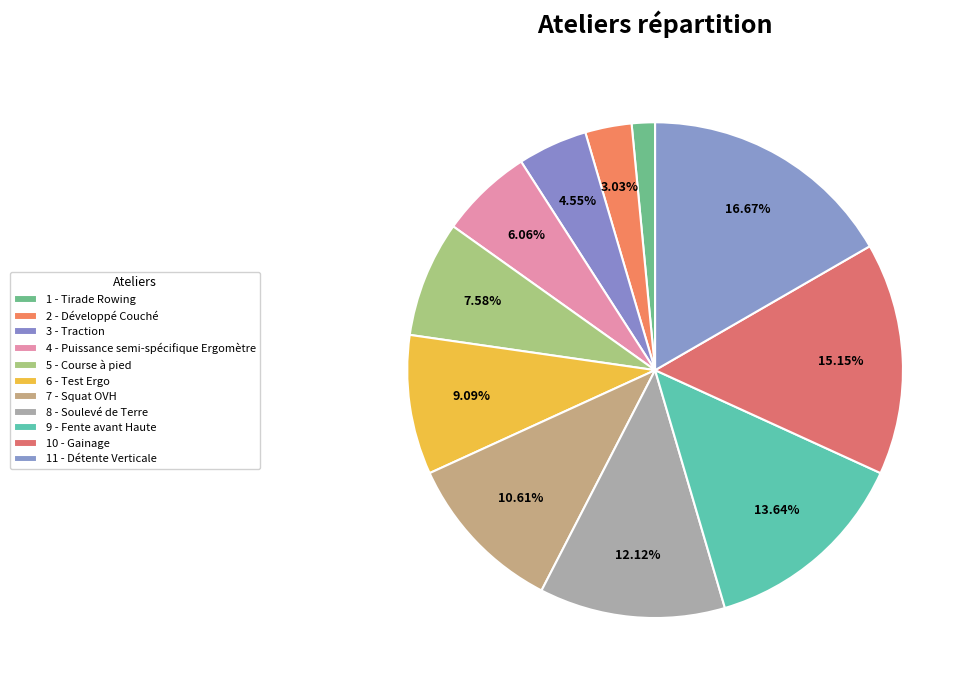

How many segments does this pie chart have?

11